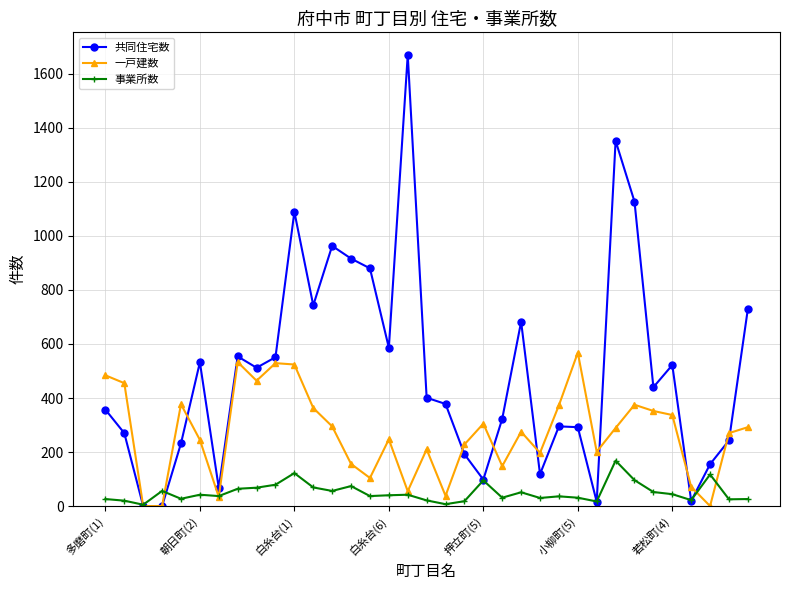

What are all the series names shown in the legend?

共同住宅数, 一戸建数, 事業所数